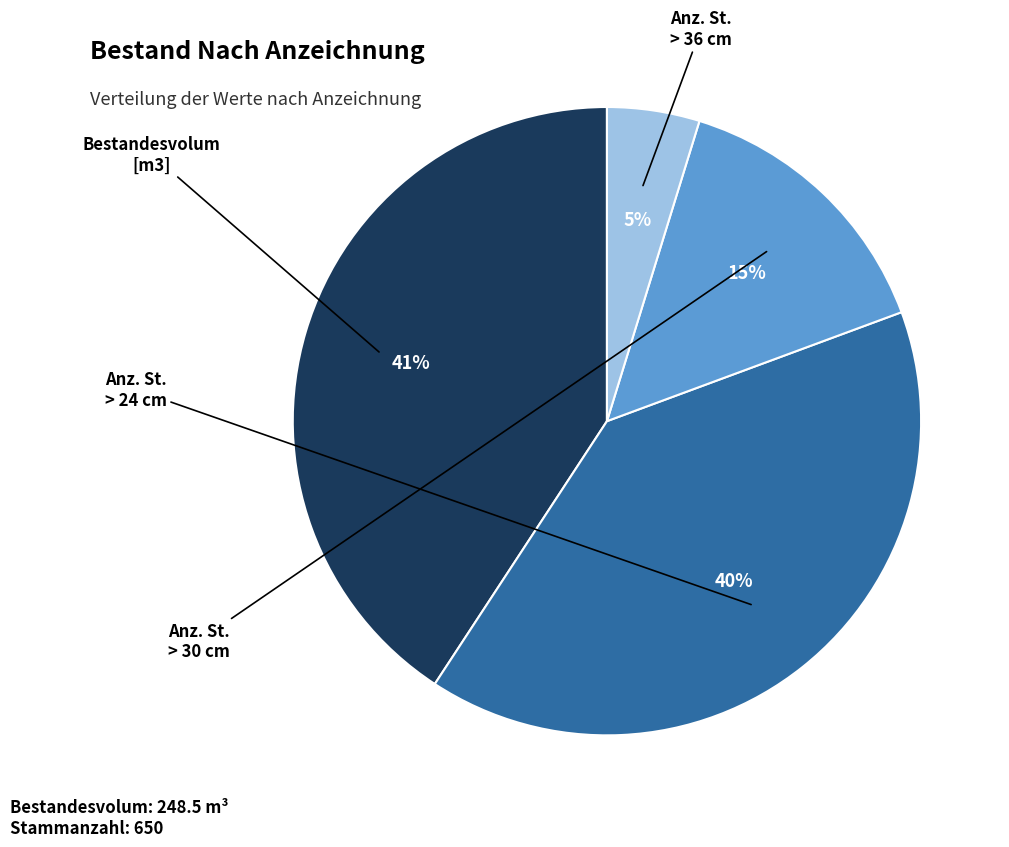

Does any single category account for the majority?

No